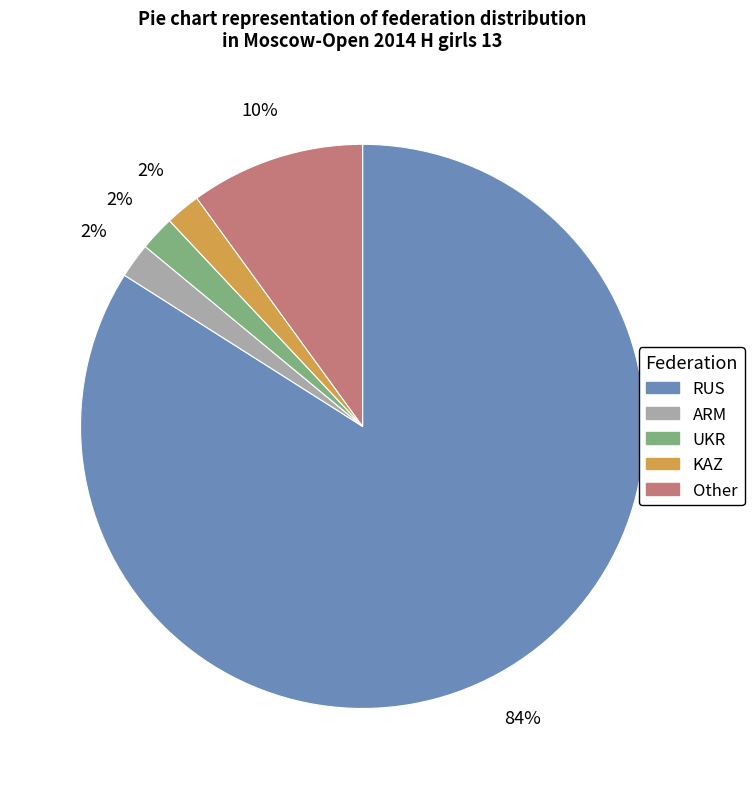

Is there any slice that represents more than half of the pie?

Yes